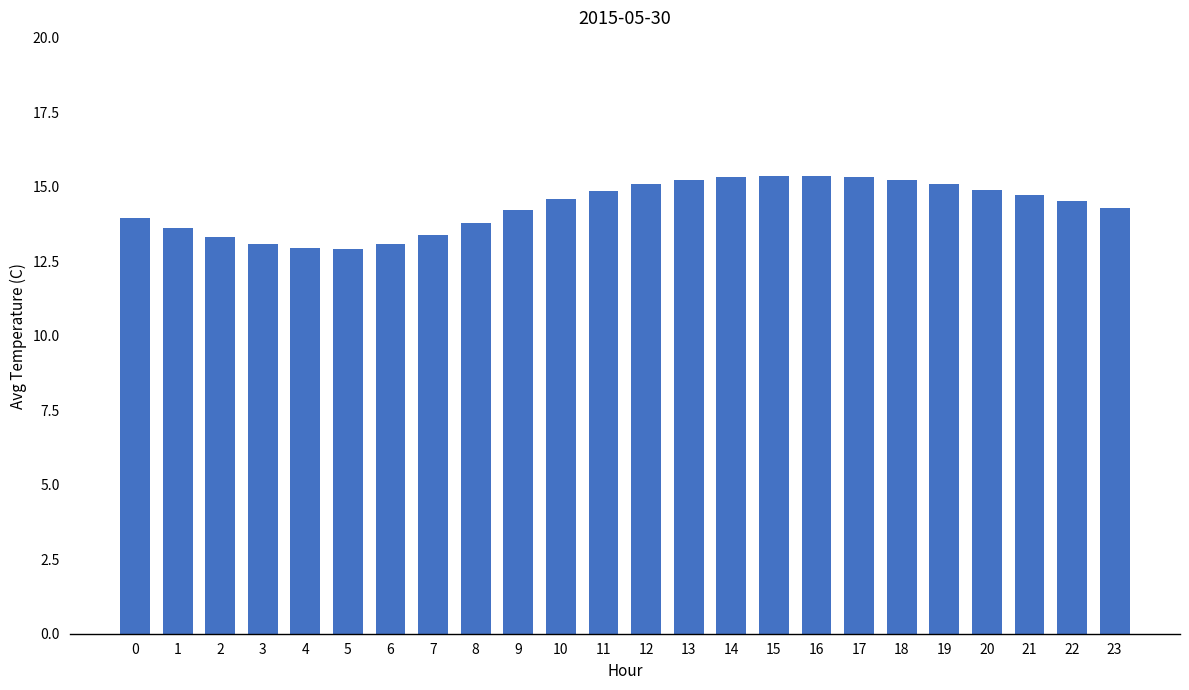

What is the maximum value shown in the chart?

15.4